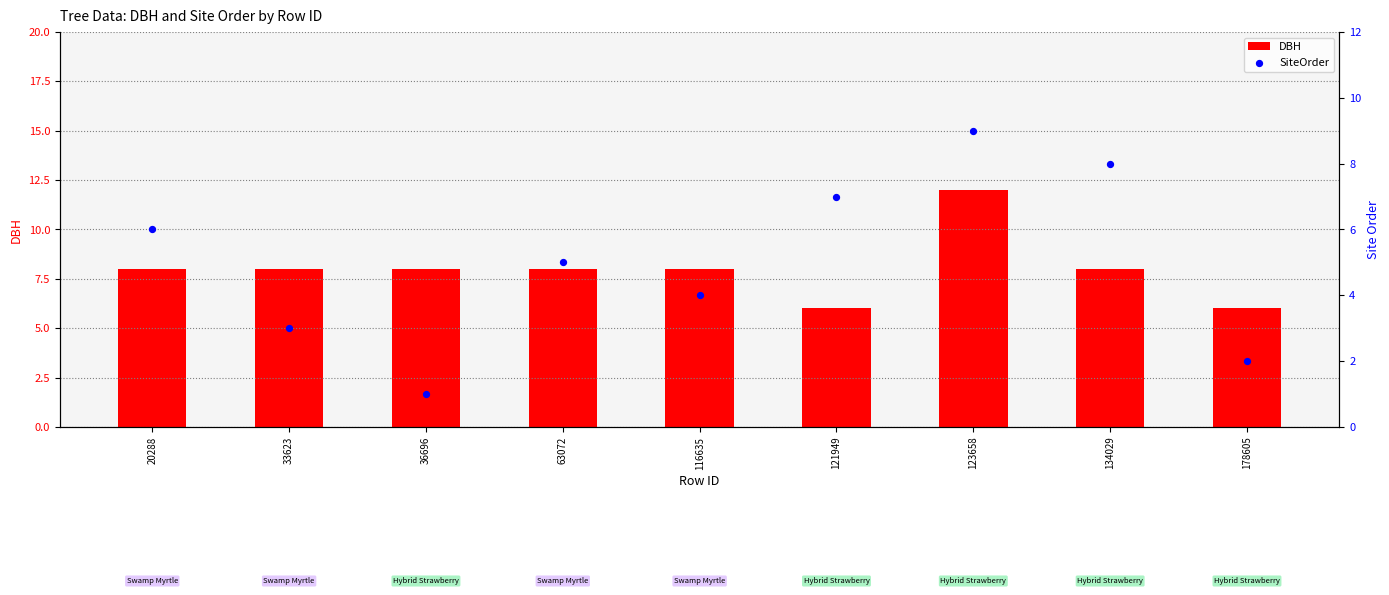

What is the total value across all series at 33623?

11